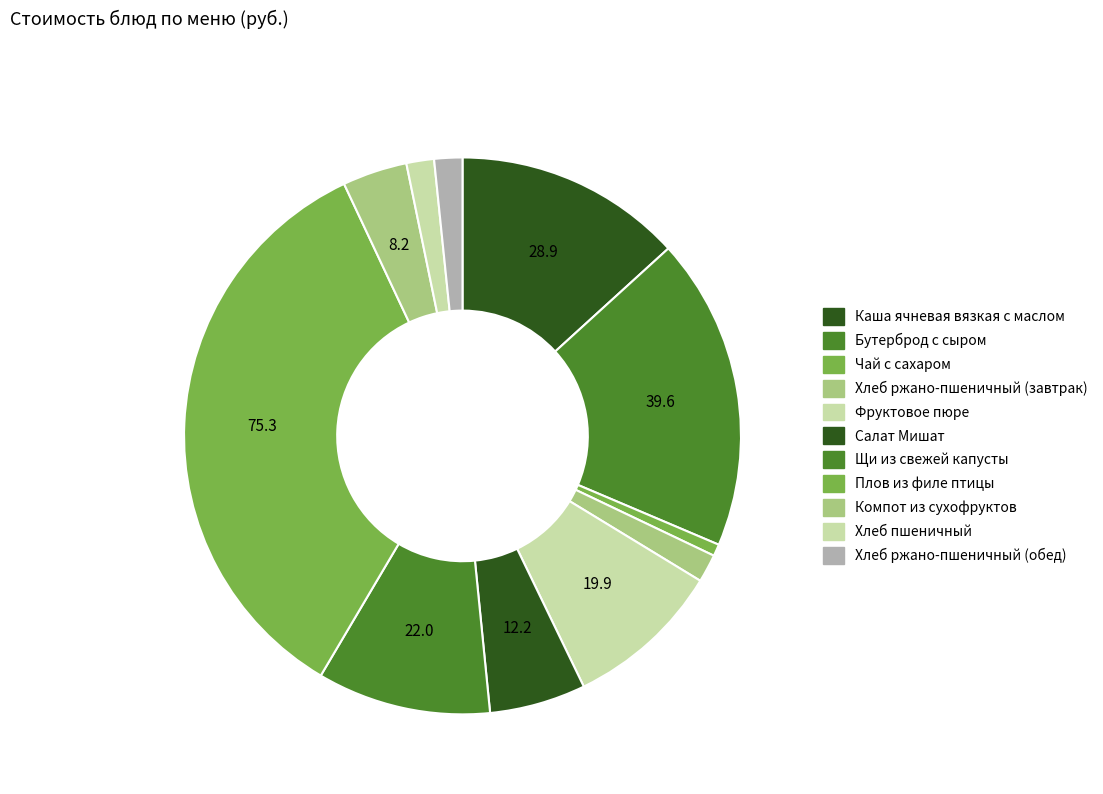

True or false: Плов из филе птицы accounts for 35% of the total.

True